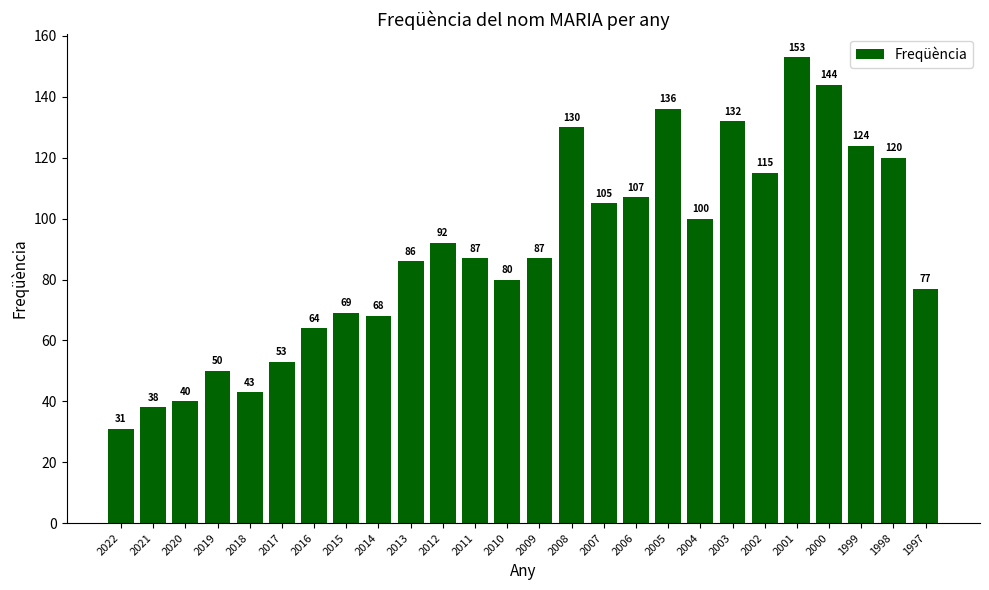

At which label does the data first exceed 87?

2012